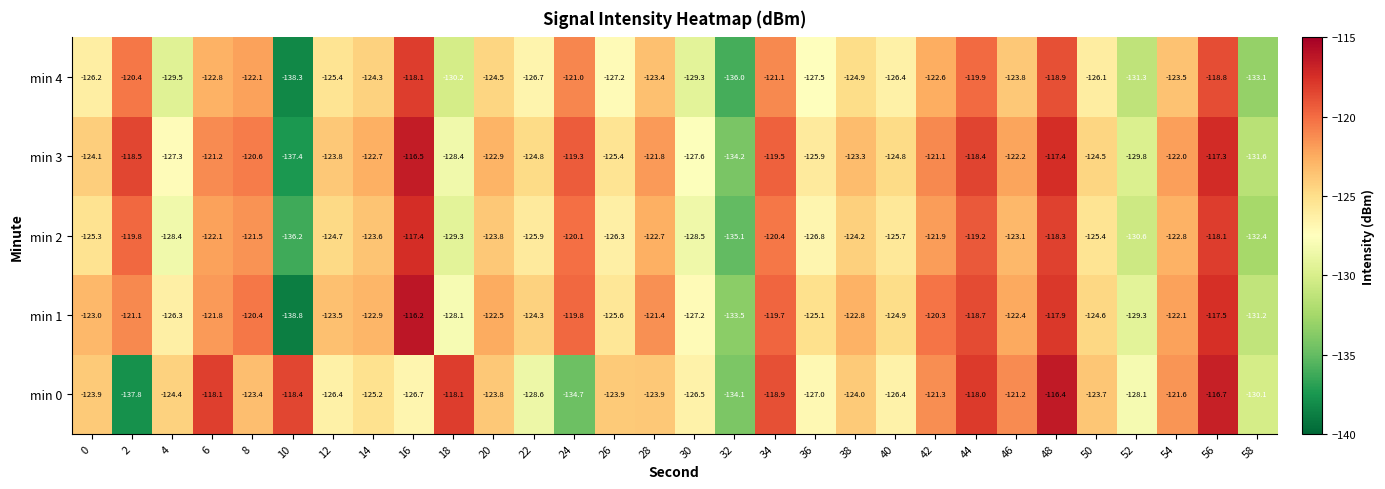

What is the difference between the maximum and minimum values in the min 4 series?

20.2